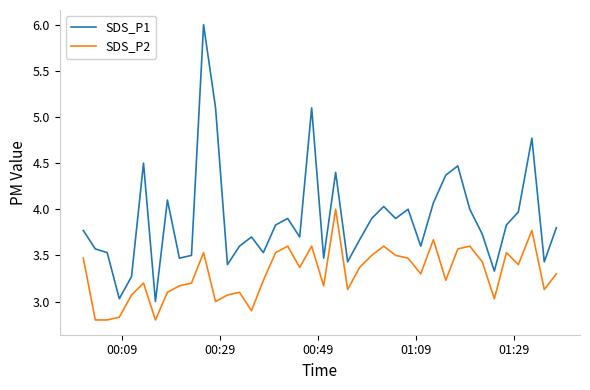

What is the difference between the second highest and second lowest values in the SDS_P1 series?

2.1